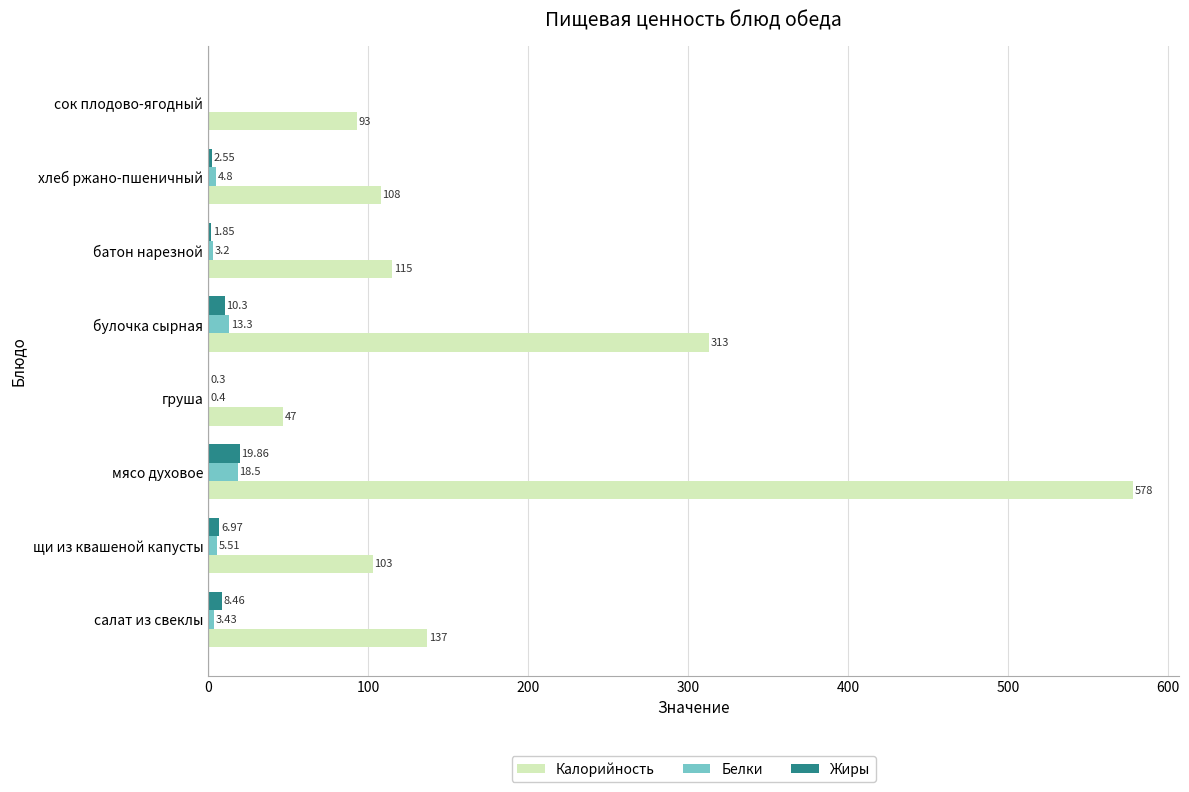

What is the sum of all Калорийность values?

1494.0